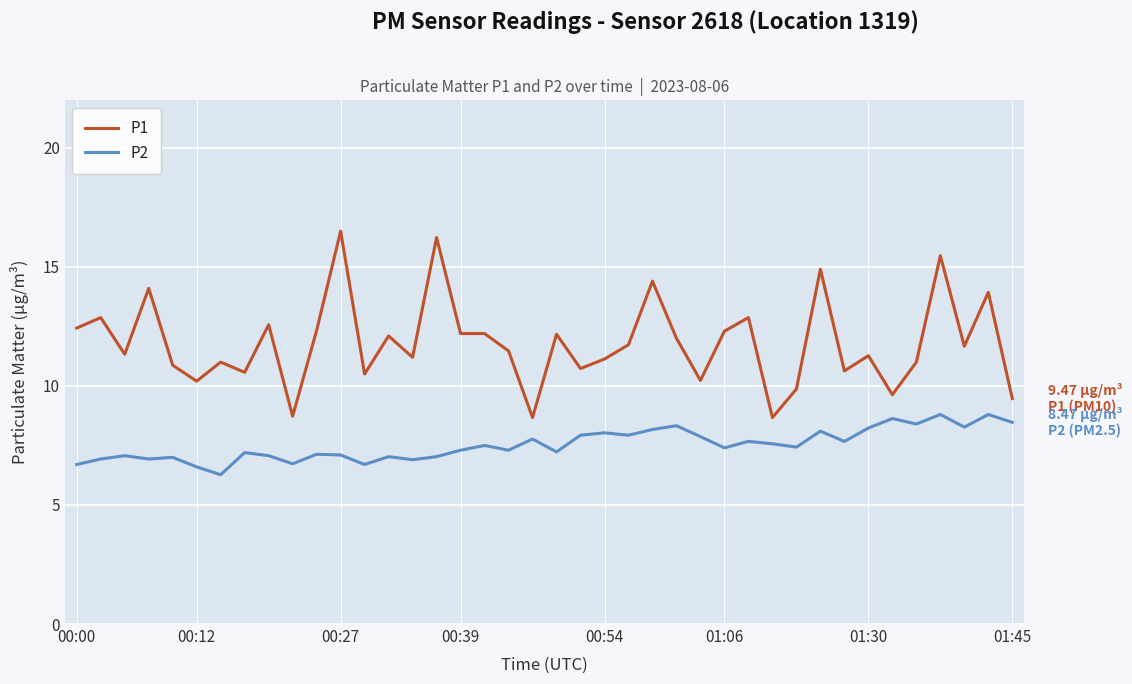

Which series has the largest range (max minus min)?

P1